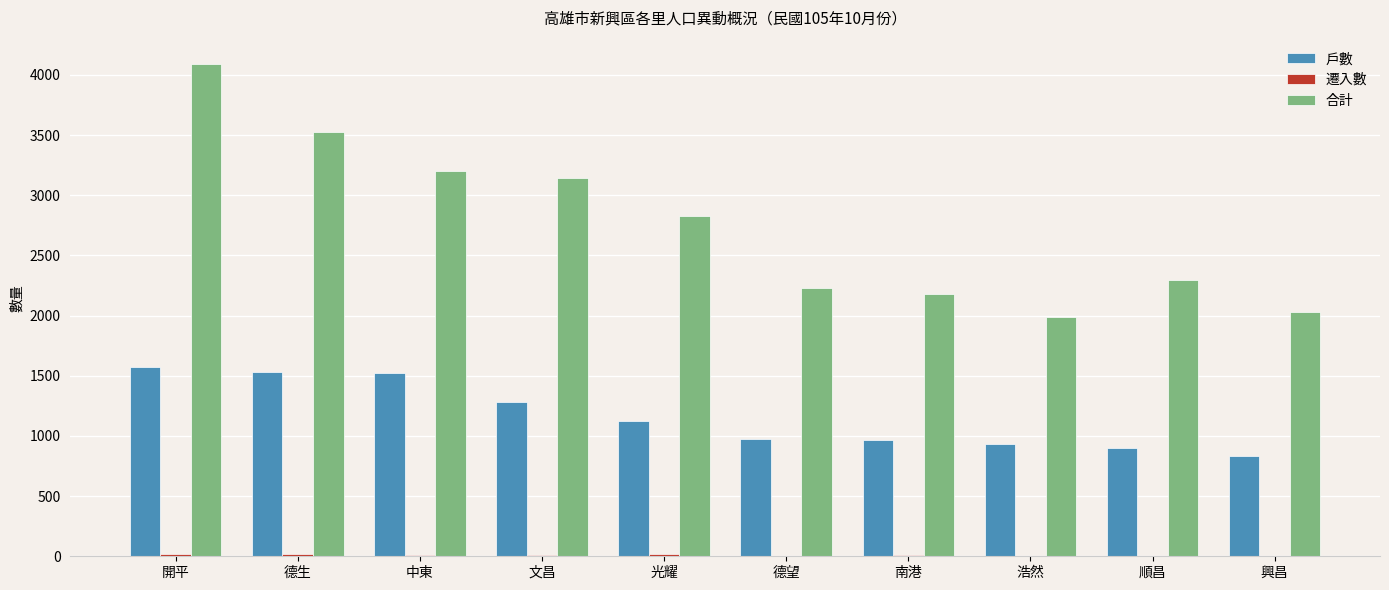

What is the total value across all series at 德望?

3205